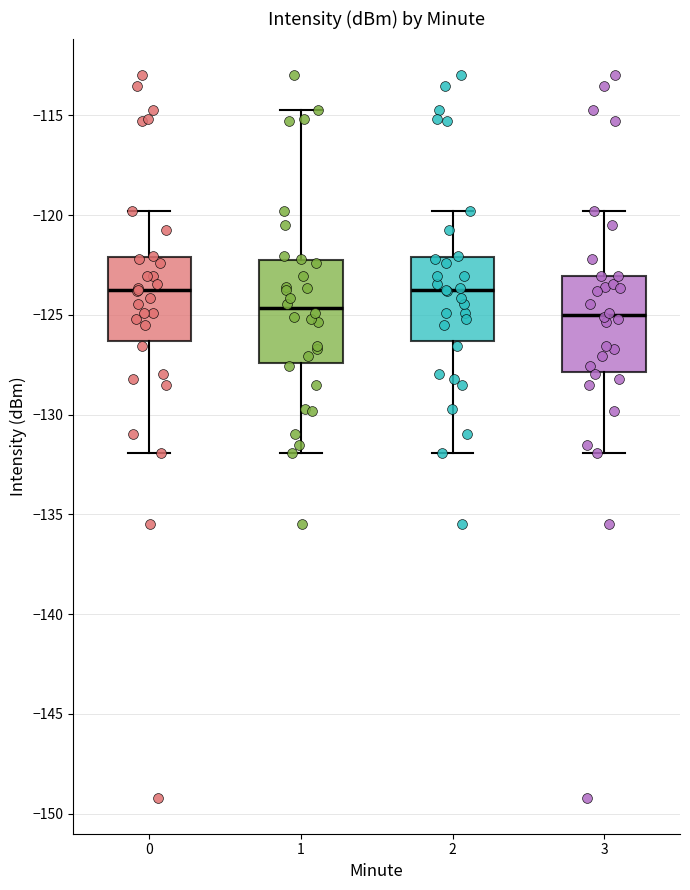

Reading left to right, read every box against the y-axis: the position of its median line, the range the box covers, and the ends of its whiskers. The values are not printed on the chart, so give them approximately, as read against the axis.

0: median -124.0, box -126.5 to -122.0, whiskers -132.0 to -120.0
1: median -124.5, box -127.5 to -122.0, whiskers -132.0 to -115.0
2: median -124.0, box -126.5 to -122.0, whiskers -132.0 to -120.0
3: median -125.0, box -128.0 to -123.0, whiskers -132.0 to -120.0